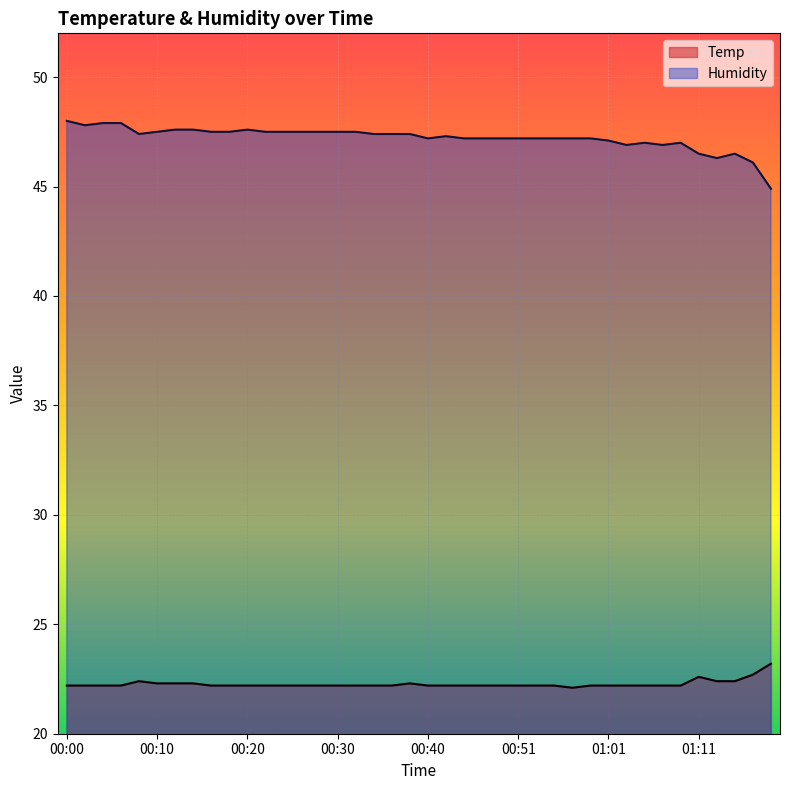

Where is the first local maximum for Humidity?

00:20